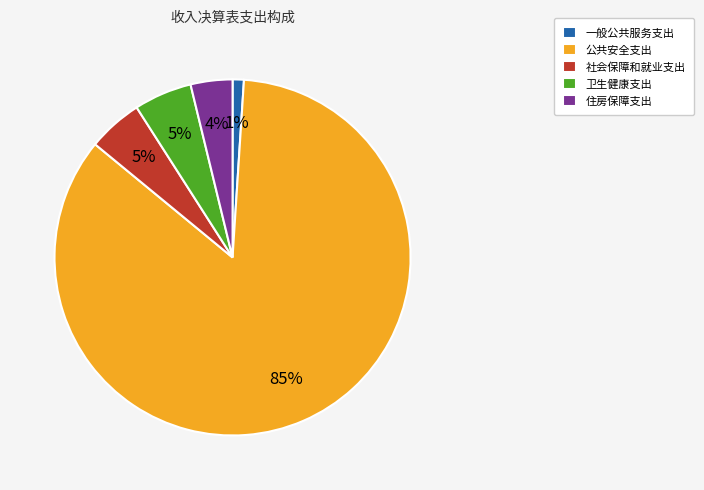

Combined, do 卫生健康支出 and 一般公共服务支出 account for over 50%?

No